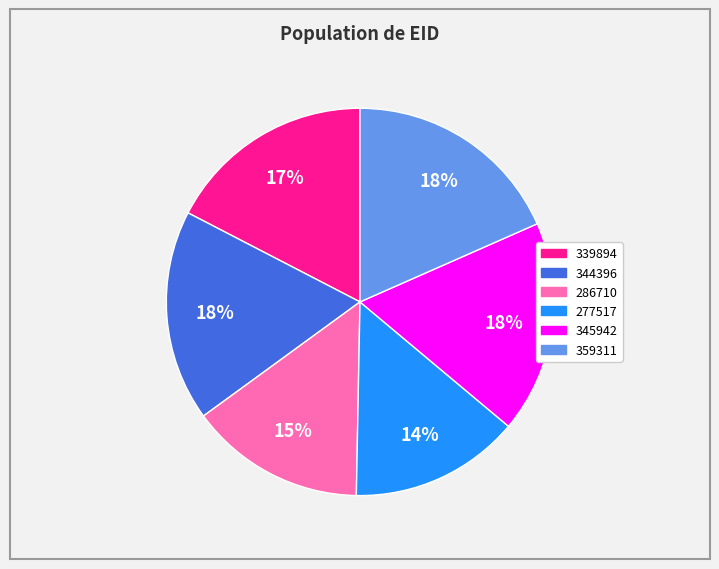

Is there a majority slice in this chart?

No